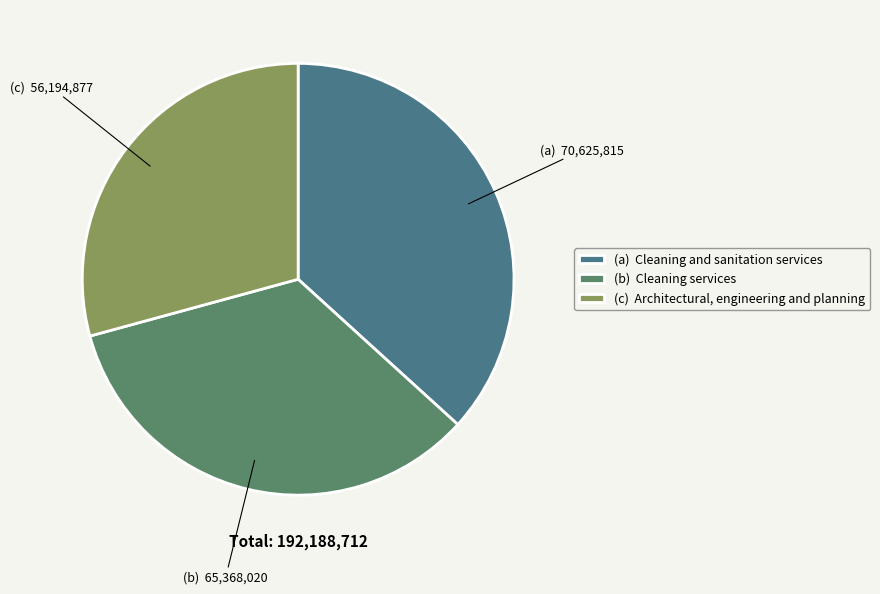

What is the largest slice in the pie chart?

(a) Cleaning and sanitation services